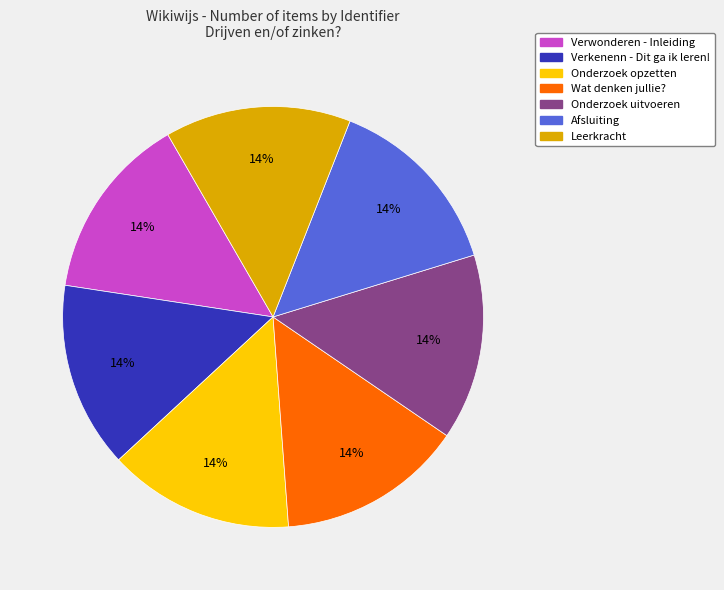

Is it true that Onderzoek uitvoeren is 14% of the pie?

True